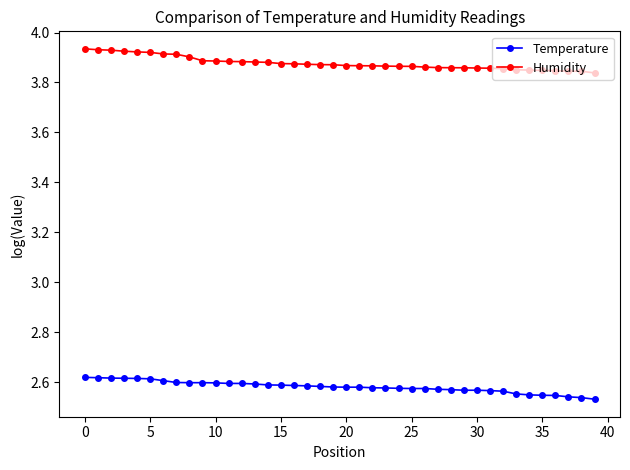

What is the difference between the maximum and second lowest values in the Humidity series?

0.1